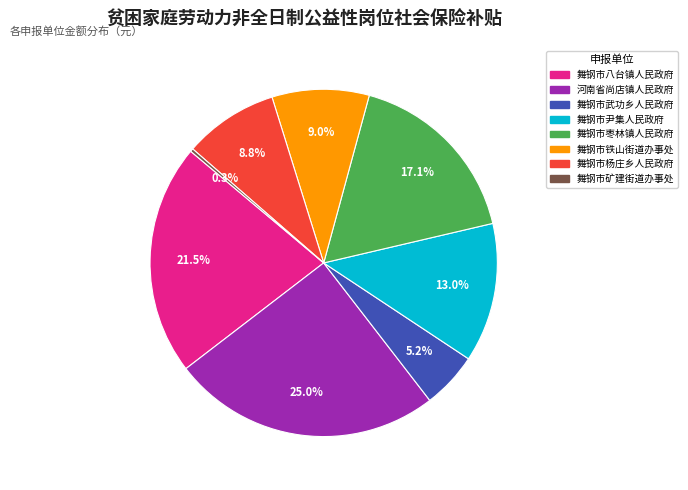

Is there a majority slice in this chart?

No